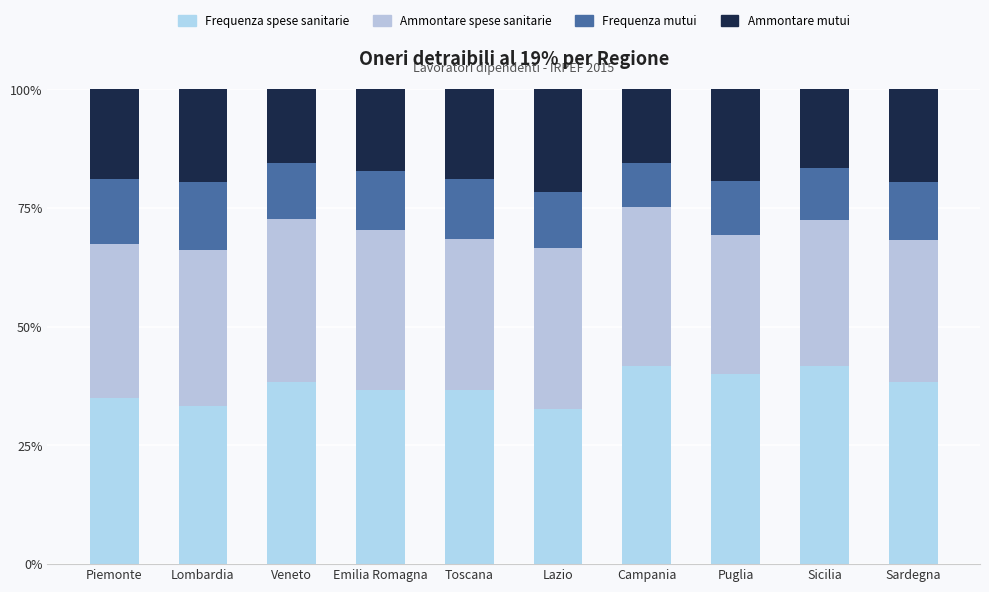

Are the bars grouped side by side (vs. stacked)?

No